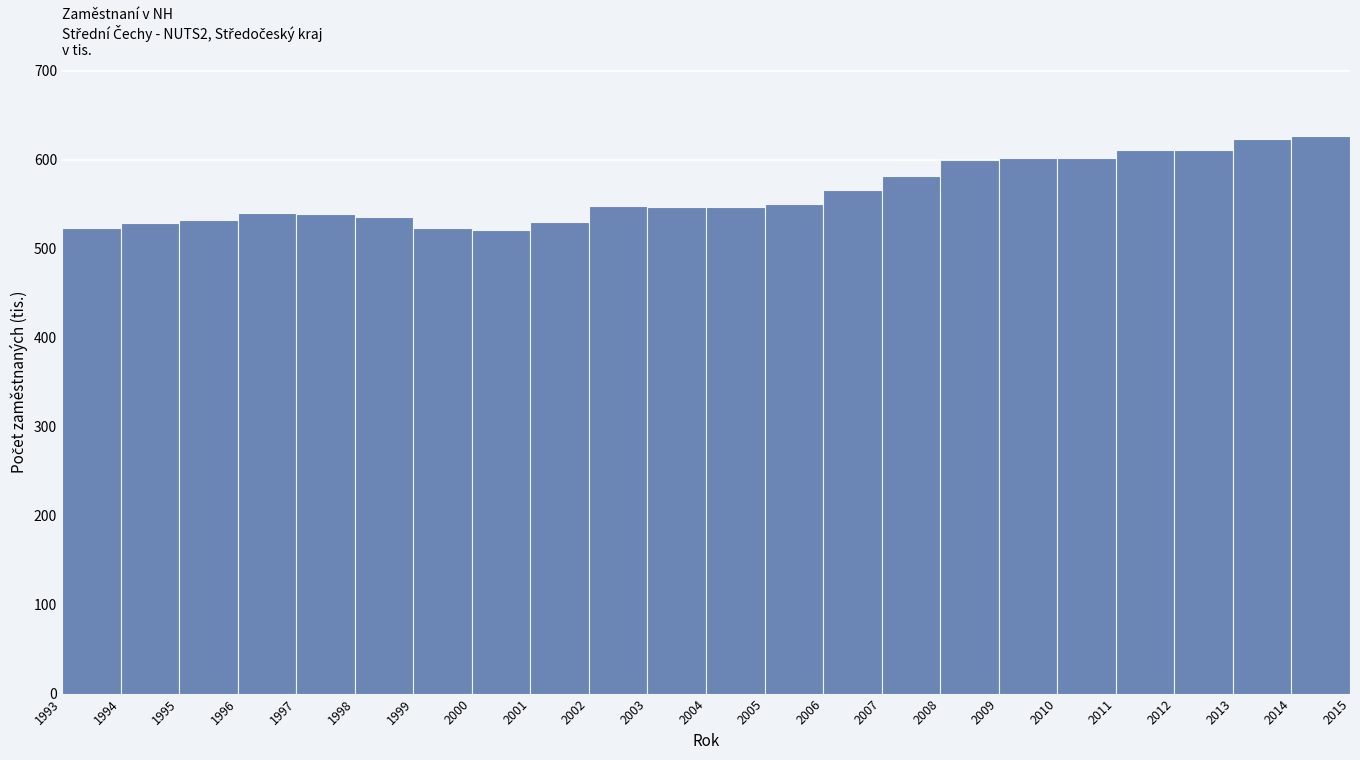

The value at 1998 is 956.0. True or false?

False